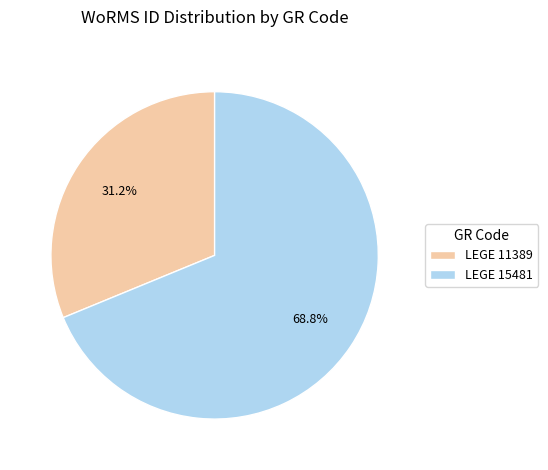

Combined, what portion of the pie is LEGE 15481 and LEGE 11389?

100.0%